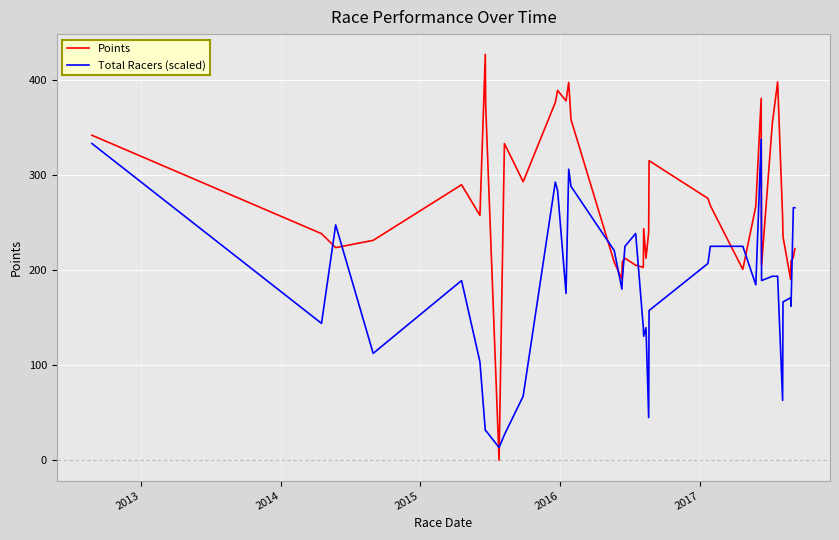

Which series has the largest total across all categories?

Points